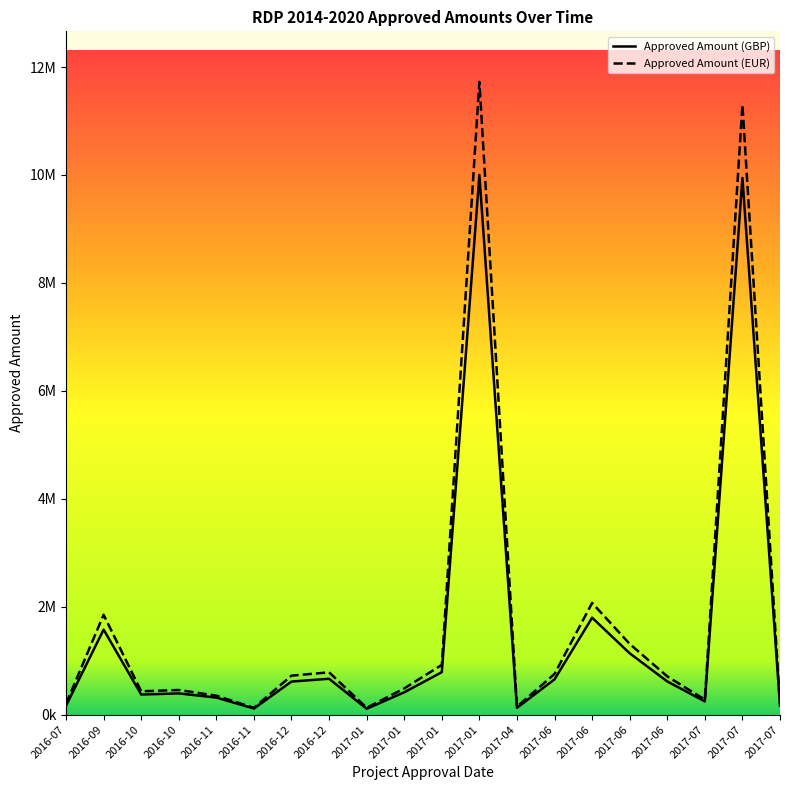

True or false: Approved Amount (GBP) has more than 0 points higher than both neighbors.

True